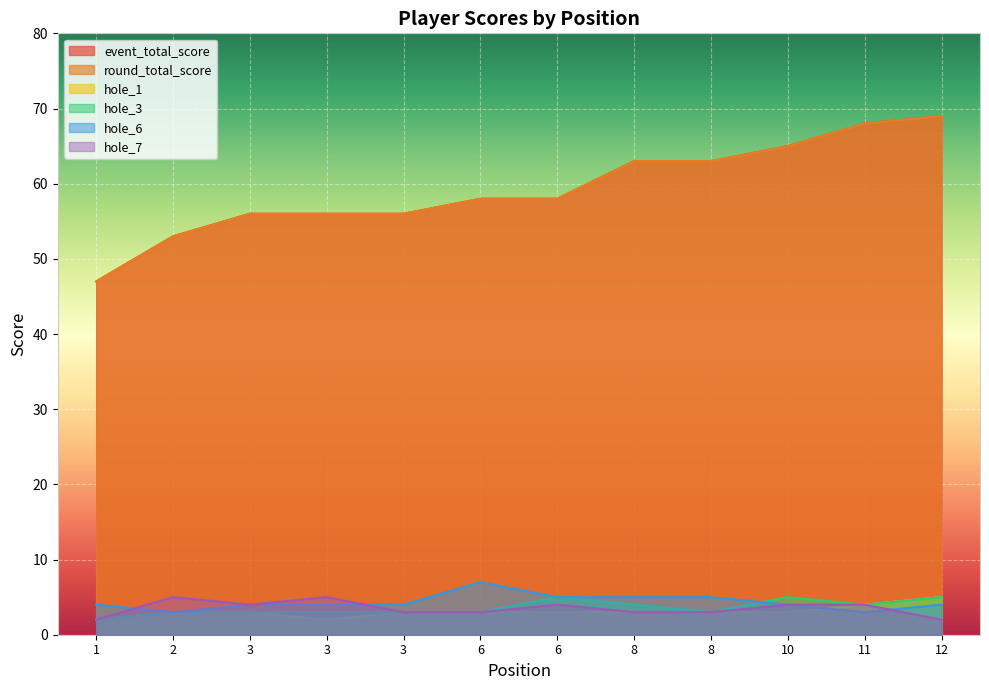

Reading left to right, list all the values displayed in this chart.

event_total_score: 47	53	56	56	56	58	58	63	63	65	68	69
round_total_score: 47	53	56	56	56	58	58	63	63	65	68	69
hole_1: 2	3	3	2	3	3	3	3	3	3	4	5
hole_3: 2	3	3	3	3	3	5	4	3	5	4	5
hole_6: 4	3	4	4	4	7	5	5	5	4	3	4
hole_7: 2	5	4	5	3	3	4	3	3	4	4	2